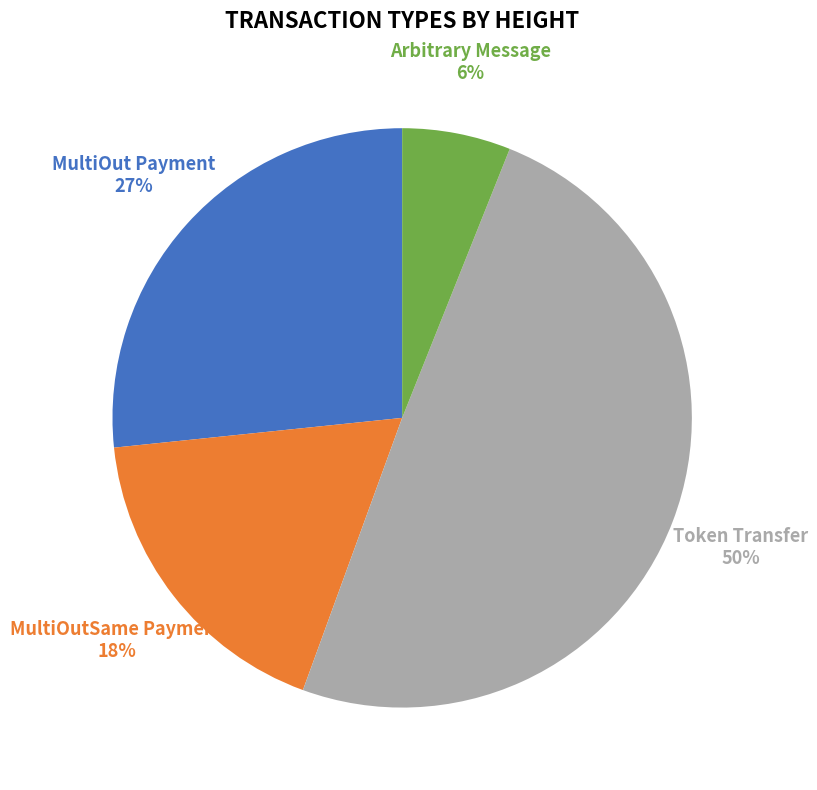

Between MultiOutSame Payment and MultiOut Payment, which is larger?

MultiOut Payment